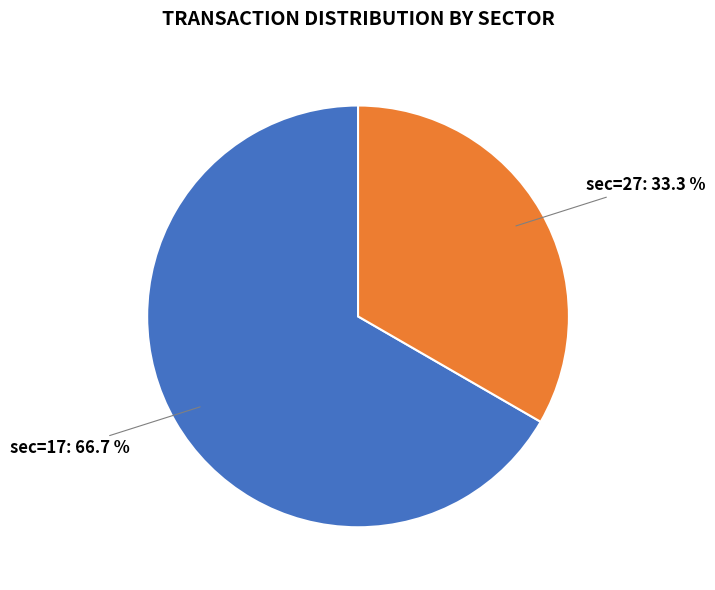

Does any single category account for the majority?

Yes